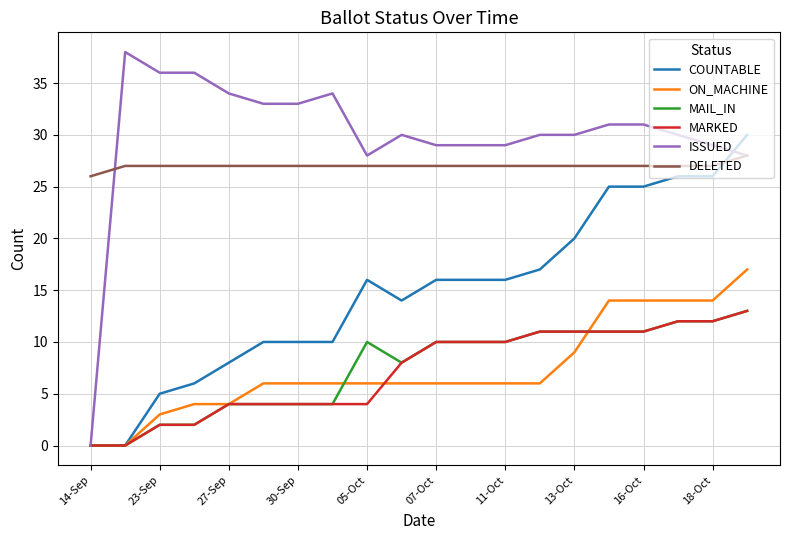

How many series are shown in this chart?

6